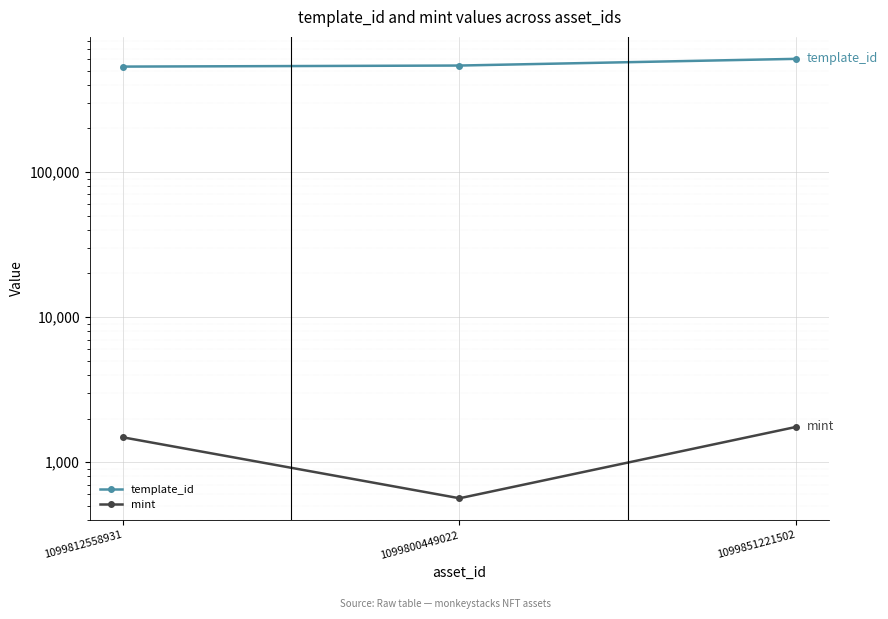

True or false: mint has a value of 565 at 1099800449022.

True